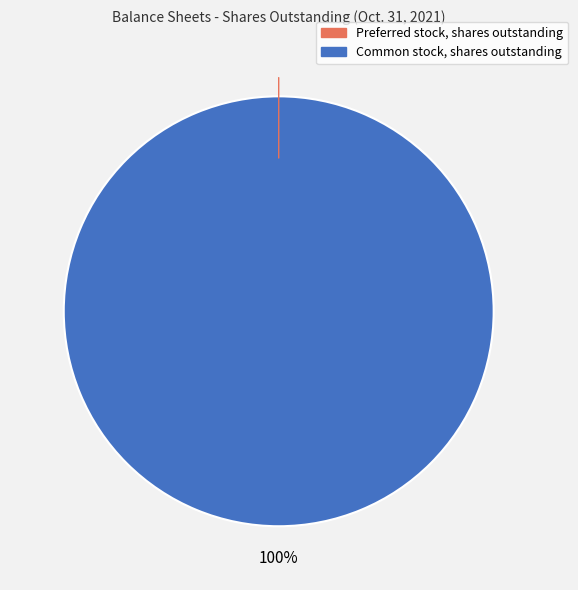

To the nearest percent, what is the average slice percentage?

50%